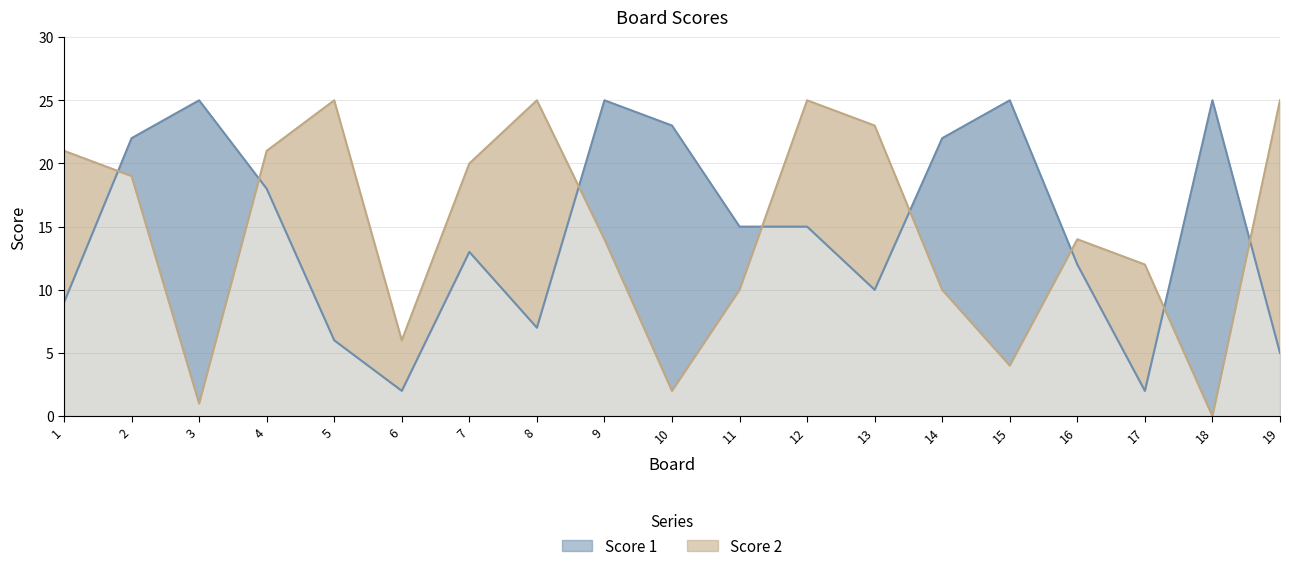

True or false: Score 1 and Score 2 intersect in this chart.

True